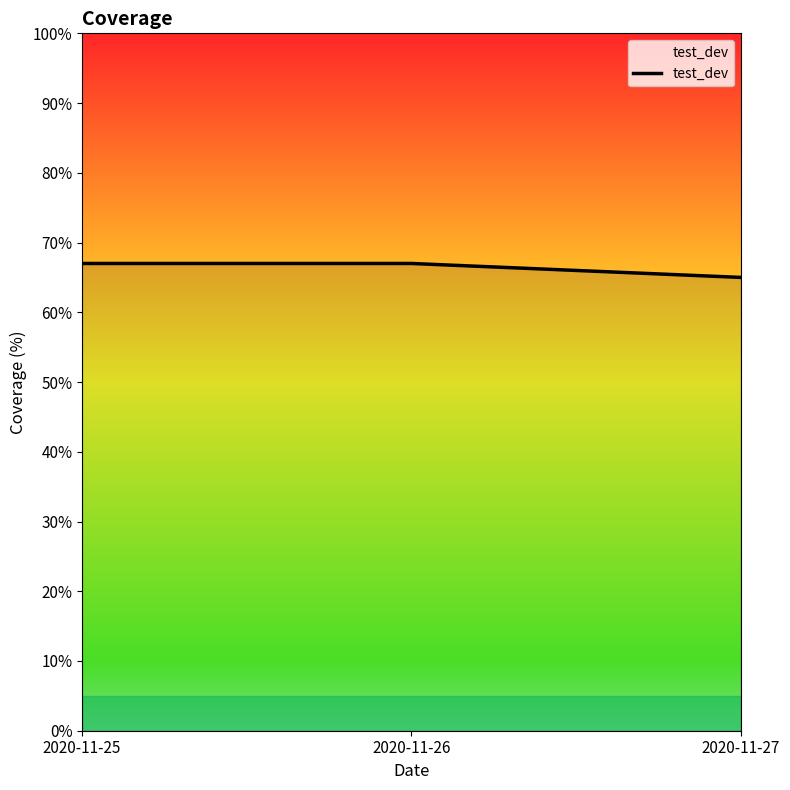

What is the difference between the maximum and minimum values?

2